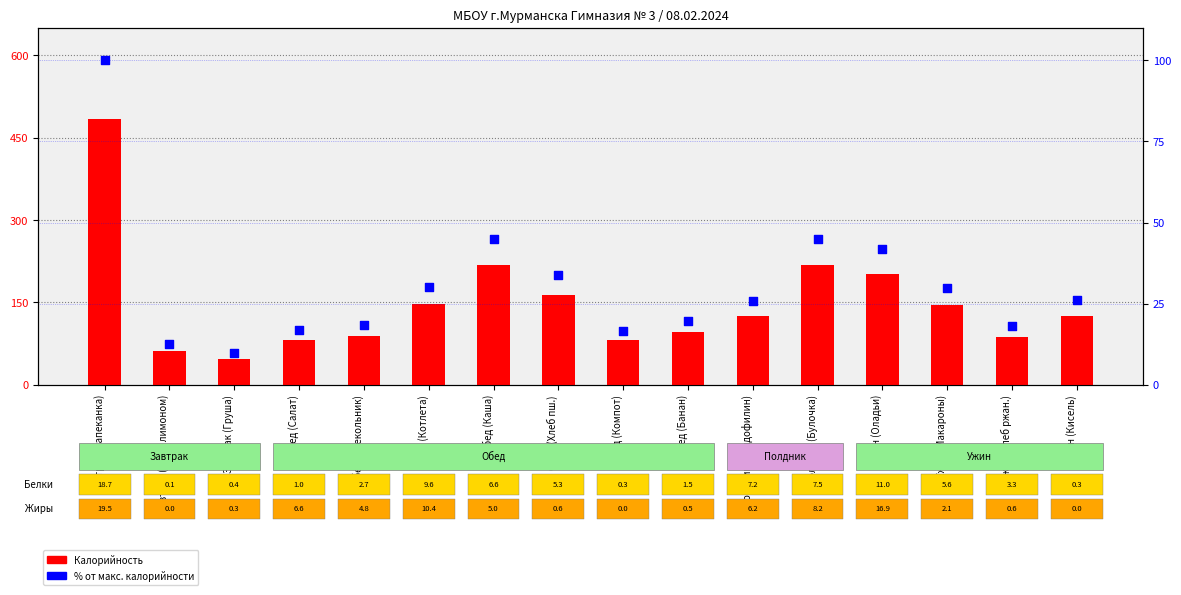

Is the value of Калорийность at Ужин (Хлеб ржан.) greater than the value of % от макс. калорийности at Обед (Каша)?

Yes